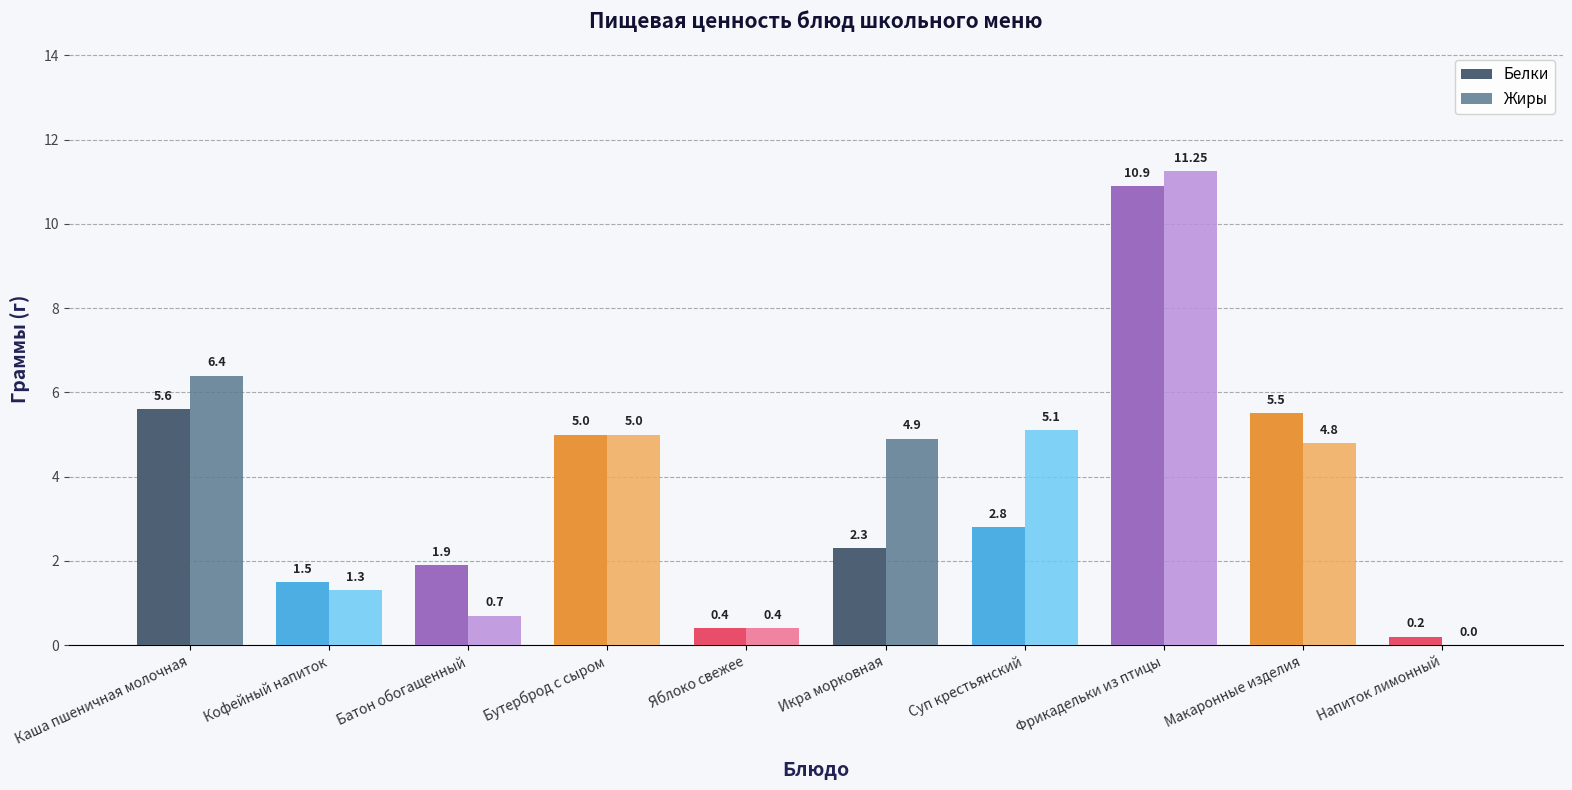

At which category is the sum across all series the highest?

Фрикадельки из птицы